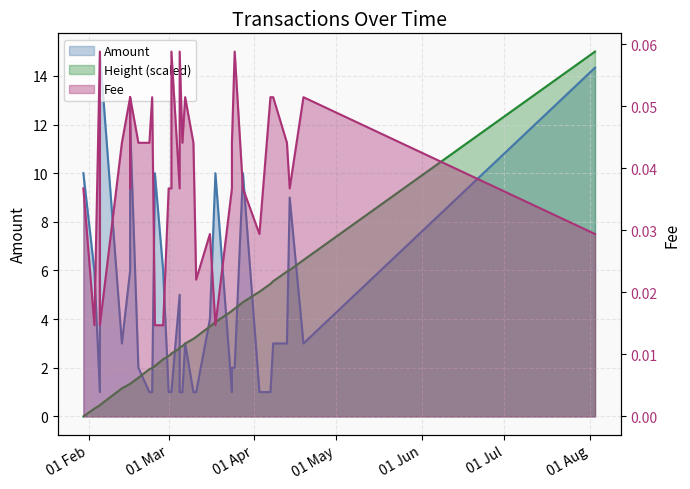

Reading left to right, extract all data points from this chart.

Amount: 10.0	6.0	1.0	15.0	3.0	6.0	9.0	12.0	2.0	1.0	1.0	10.0	6.0	1.0	1.0	1.0	5.0	3.0	1.0	1.0	3.0	1.0	1.0	4.0	10.0	1.0	2.0	2.0	10.0	1.0	1.0	3.0	3.0	9.0	3.0	14.3
Fee: 0.0	0.0	0.1	0.0	0.0	0.1	0.0	0.1	0.0	0.0	0.1	0.0	0.0	0.0	0.0	0.1	0.0	0.1	0.1	0.0	0.1	0.0	0.0	0.0	0.0	0.0	0.0	0.1	0.0	0.0	0.1	0.1	0.0	0.0	0.1	0.0
Height (normalized): 0.0	0.3	0.5	0.5	1.2	1.3	1.3	1.3	1.6	1.9	2.0	2.1	2.4	2.5	2.6	2.6	2.8	2.8	2.9	2.9	3.0	3.2	3.3	3.7	3.9	4.3	4.3	4.4	4.7	5.1	5.4	5.6	6.0	6.0	6.4	15.0